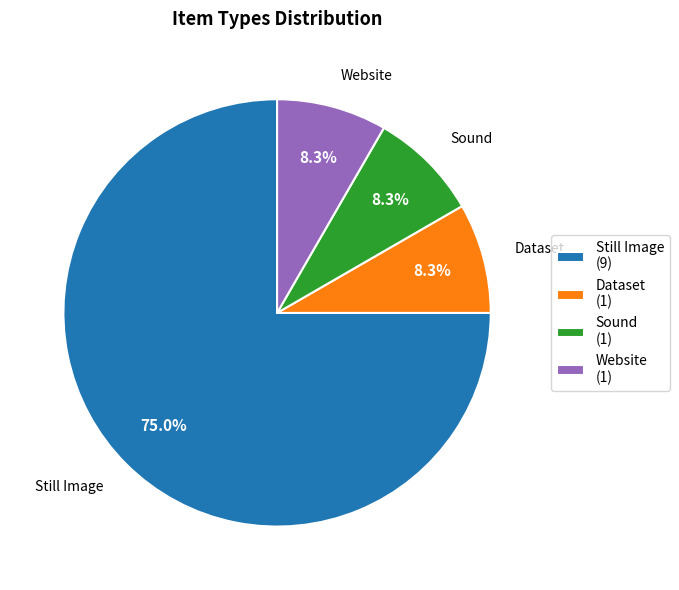

Count the number of slices in the pie.

4